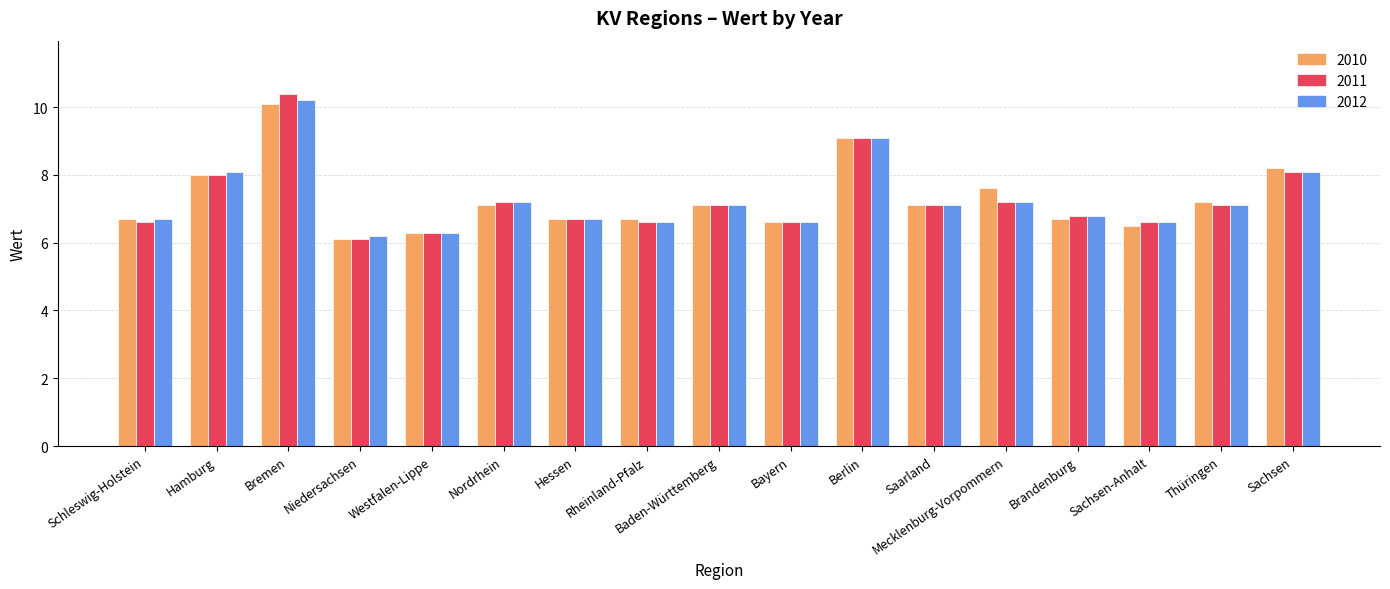

Is the value of 2011 at Rheinland-Pfalz greater than the value of 2012 at Mecklenburg-Vorpommern?

No